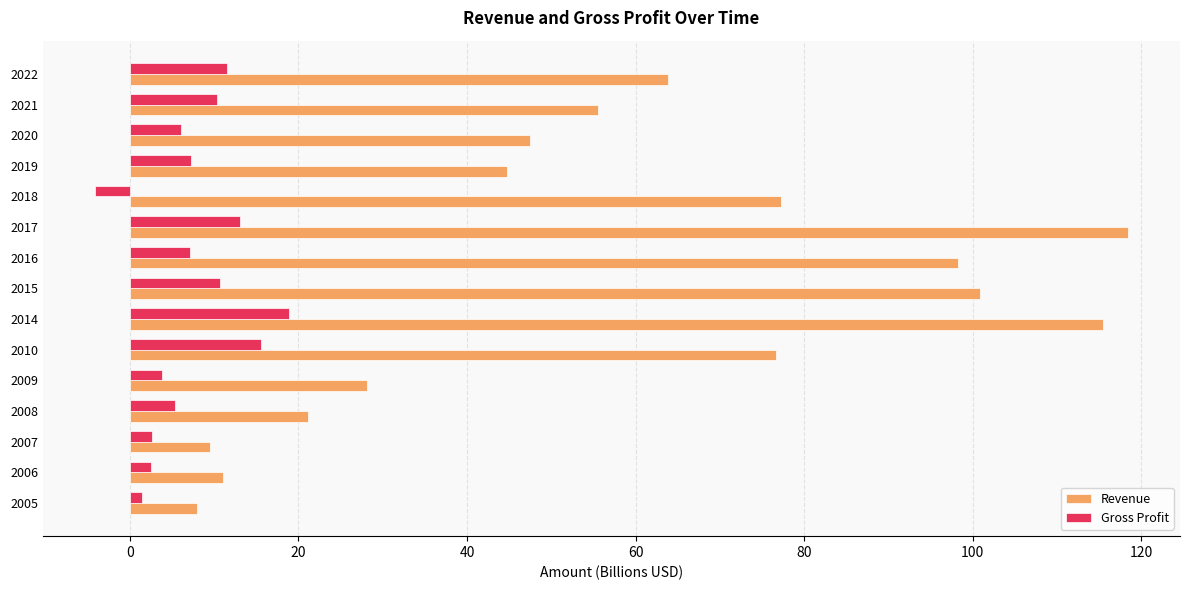

List the series in order of their peak value, lowest first.

Gross Profit, Revenue